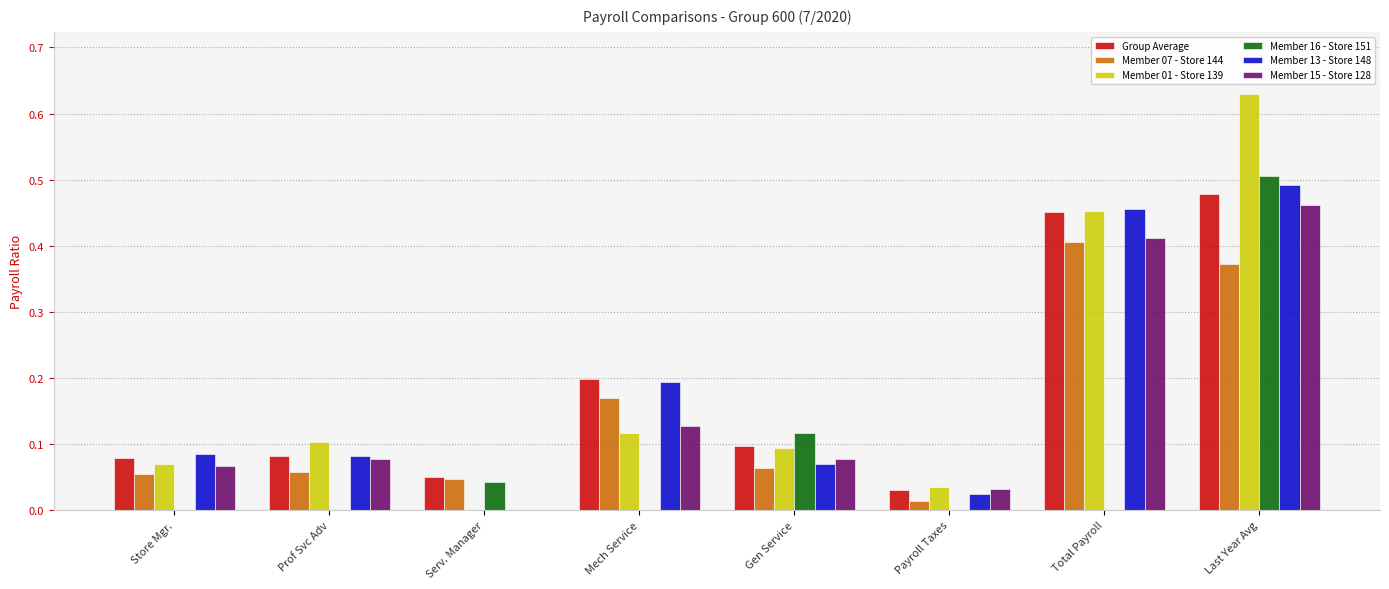

What is the sum of all Member 13 - Store 148 values?

1.4